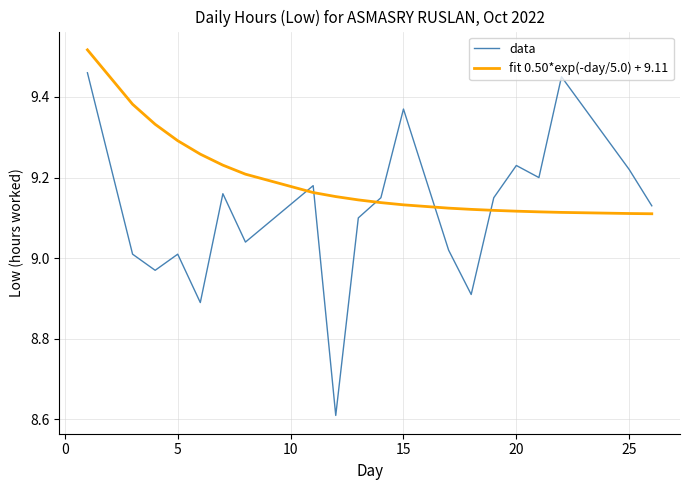

What is the difference between the maximum and minimum values in the fit 0.50*exp(-day/5.0) + 9.11 series?

0.4